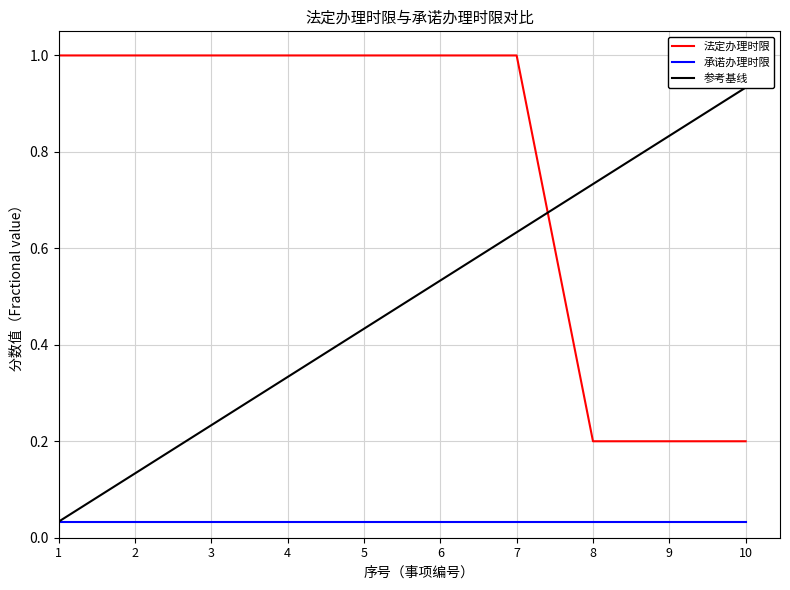

Rank the series by their average value, from highest to lowest.

法定办理时限, 参考基线, 承诺办理时限